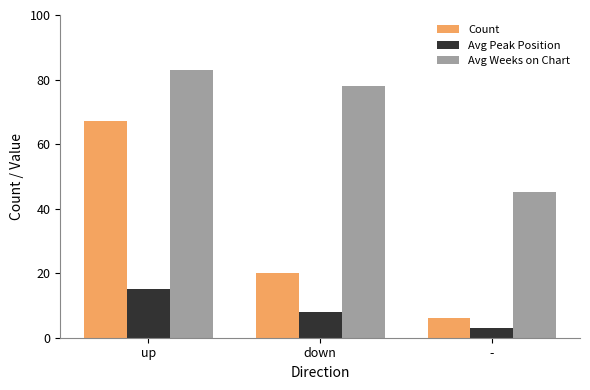

What is the label of the 2nd bar from the left?

down